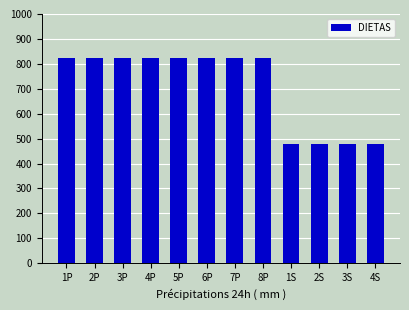

Reading right to left, what are all the values shown in this chart?

480	480	480	480	825	825	825	825	825	825	825	825